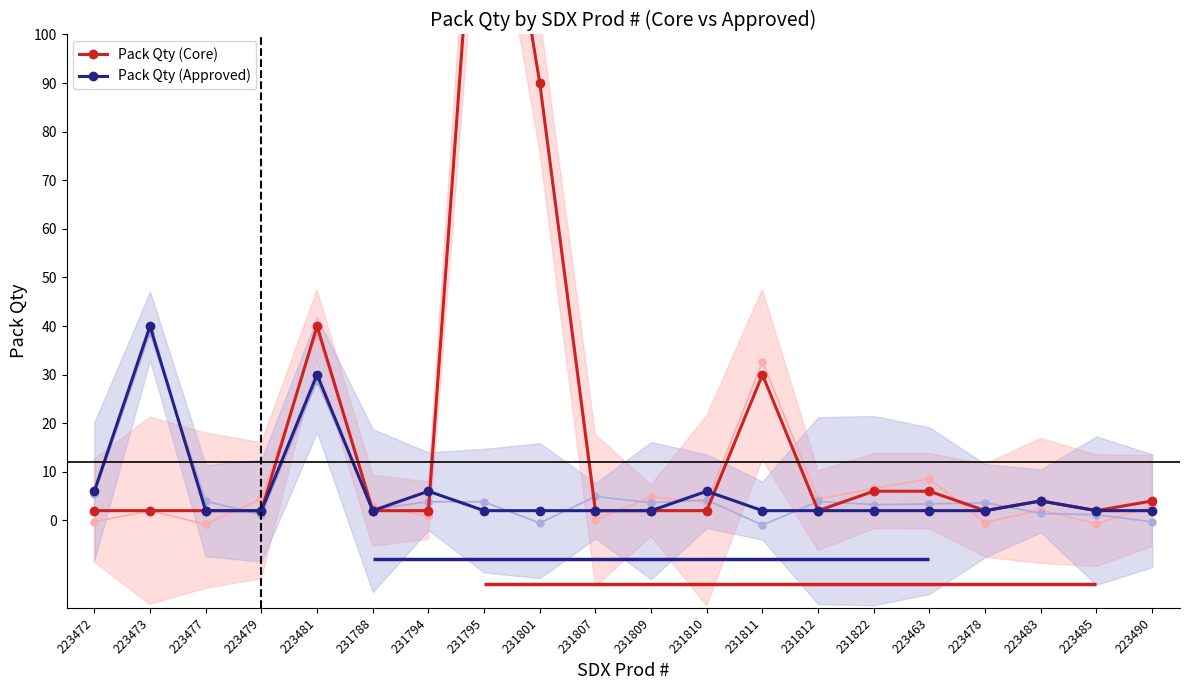

Reading left to right, list all the values displayed in this chart.

Pack Qty (Core): 223472=2	223473=2	223477=2	223479=2	223481=40	231788=2	231794=2	231795=160	231801=90	231807=2	231809=2	231810=2	231811=30	231812=2	231822=6	223463=6	223478=2	223483=4	223485=2	223490=4
Pack Qty (Approved): 223472=6	223473=40	223477=2	223479=2	223481=30	231788=2	231794=6	231795=2	231801=2	231807=2	231809=2	231810=6	231811=2	231812=2	231822=2	223463=2	223478=2	223483=4	223485=2	223490=2